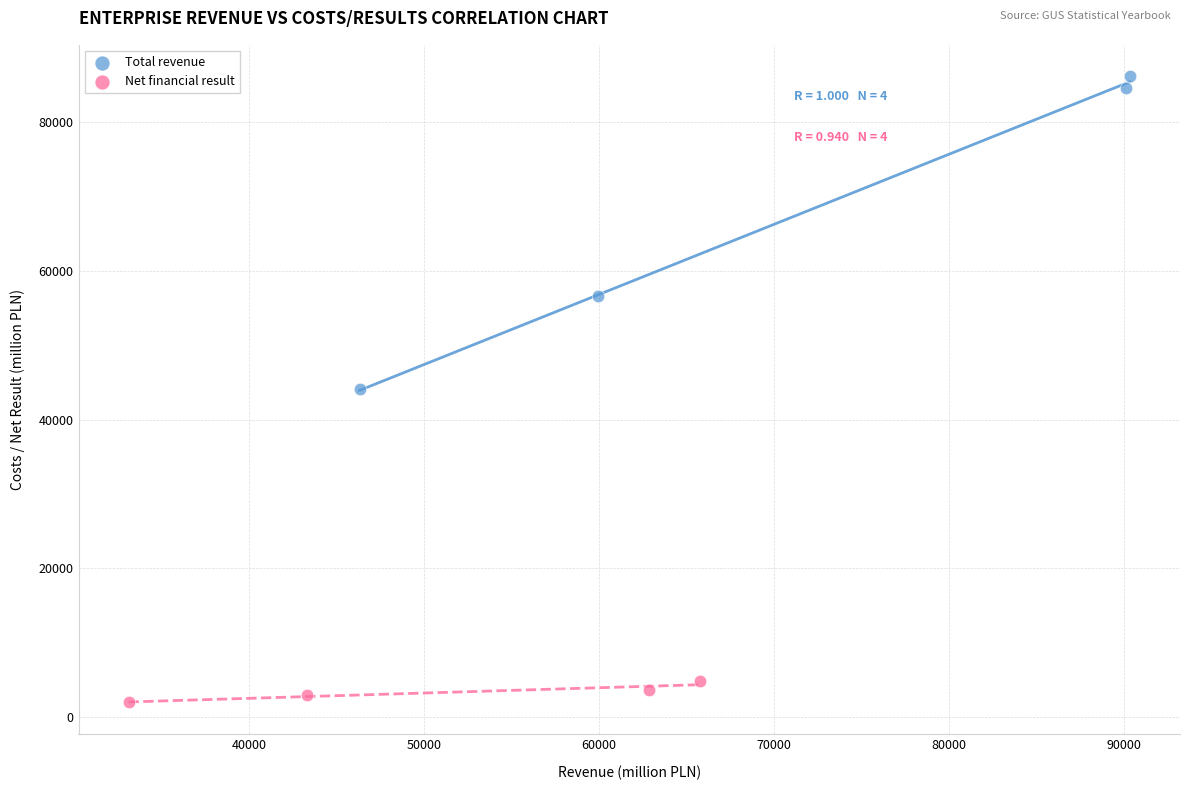

Which series reaches the maximum Y coordinate?

Total revenue